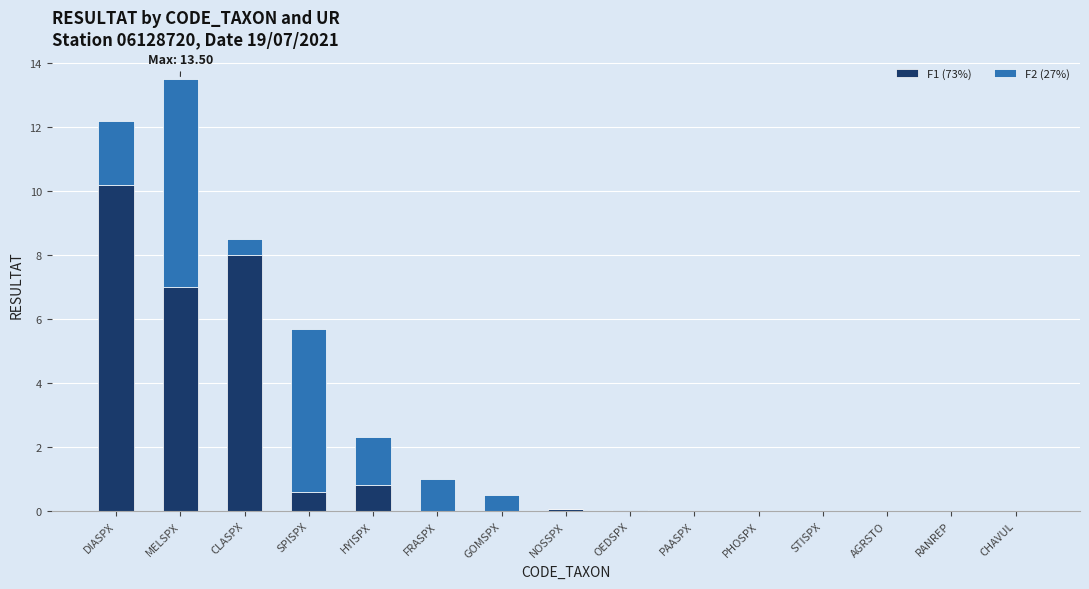

At which category is the sum across all series the highest?

MELSPX